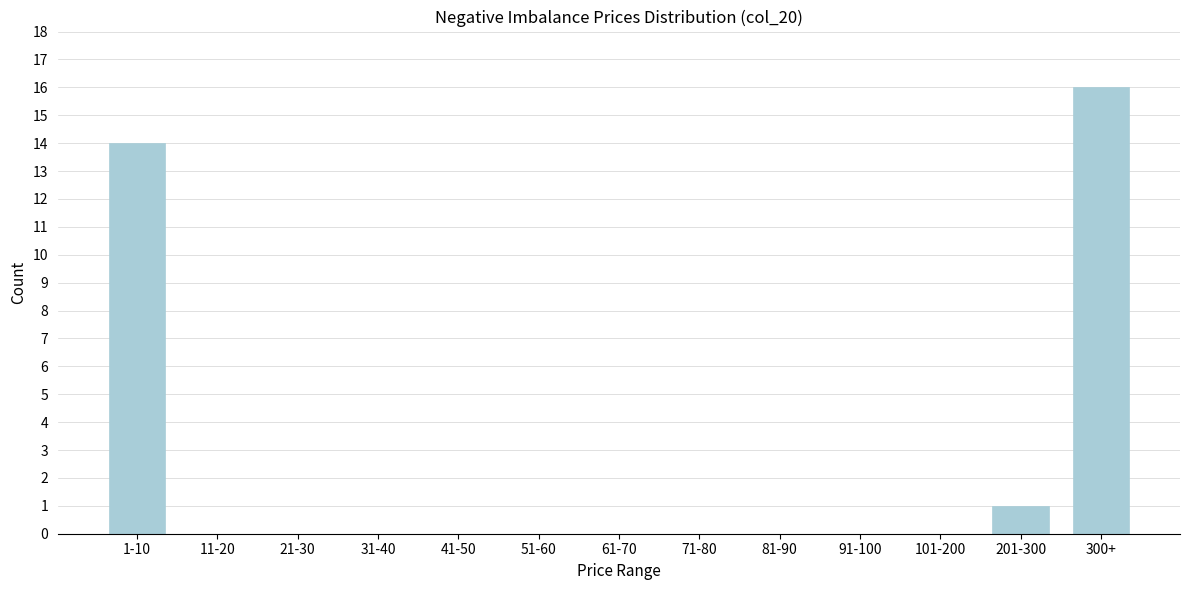

Reading left to right, what are all the values shown in this chart?

1-10=14	11-20=0	21-30=0	31-40=0	41-50=0	51-60=0	61-70=0	71-80=0	81-90=0	91-100=0	101-200=0	201-300=1	300+=16